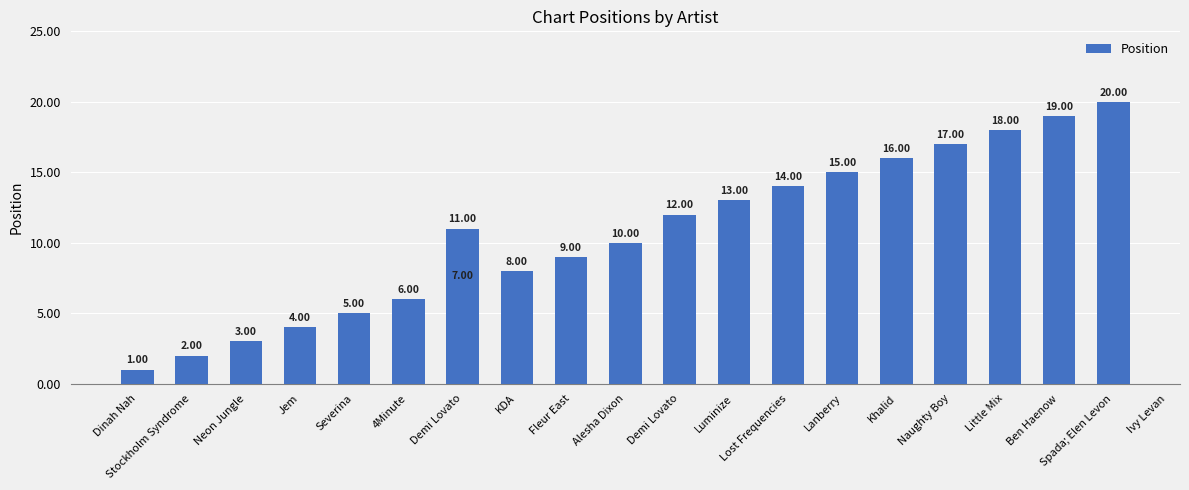

What is the smallest value displayed?

1